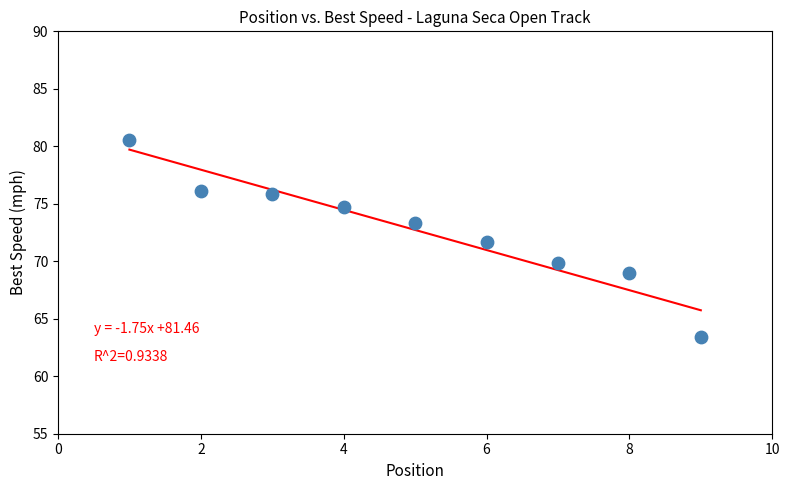

What is the range of Y values (max minus min)?

17.1